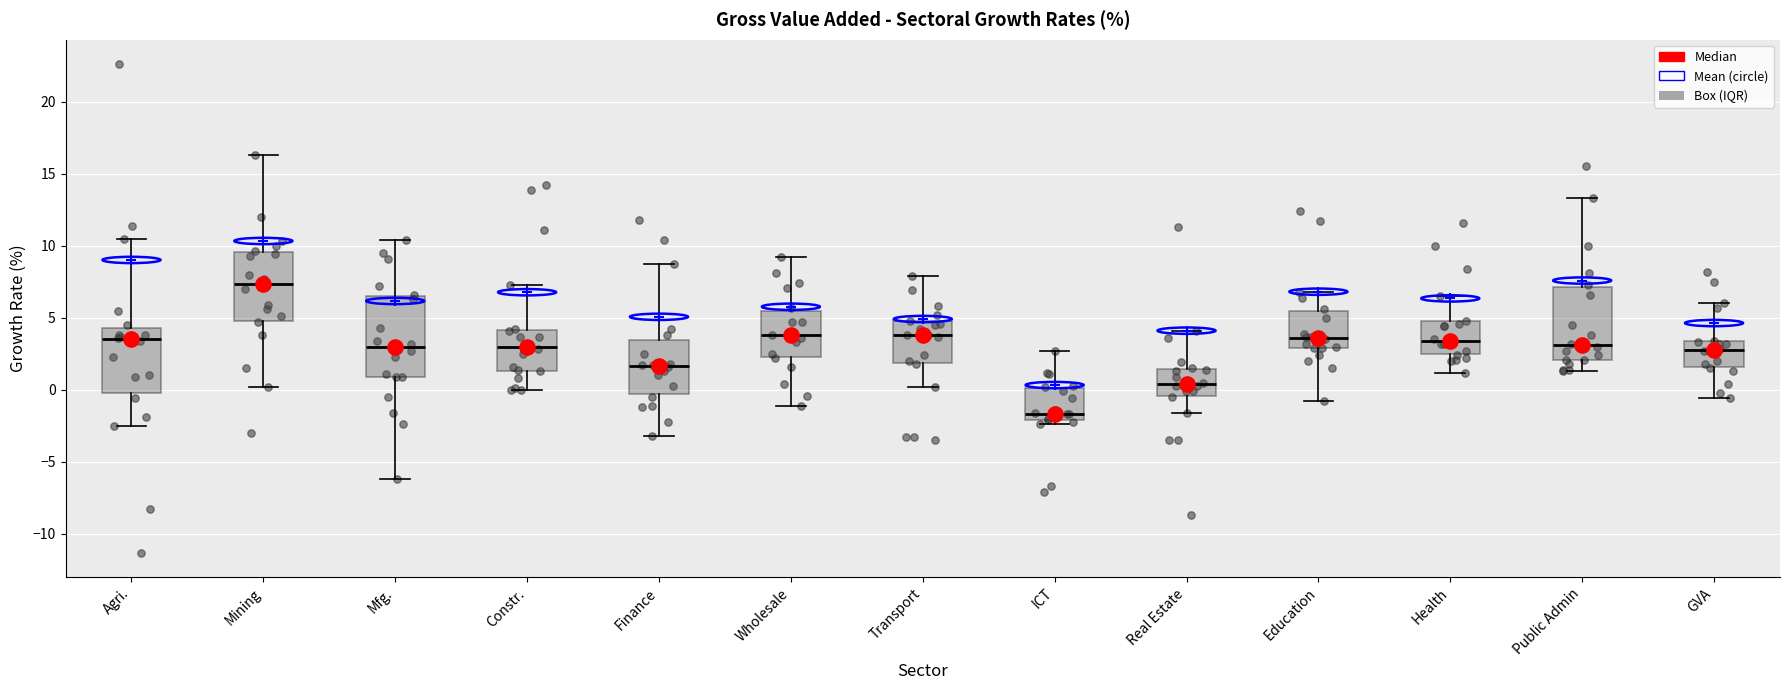

Reading left to right, read every box against the y-axis: the position of its median line, the range the box covers, and the ends of its whiskers. The values are not printed on the chart, so give them approximately, as read against the axis.

Agri.: median 3.5, box 0.0 to 4.5, whiskers -2.5 to 10.5
Mining: median 7.5, box 5.0 to 9.5, whiskers 0.0 to 16.5
Mfg.: median 3.0, box 1.0 to 6.5, whiskers -6.0 to 10.5
Constr.: median 3.0, box 1.5 to 4.0, whiskers 0.0 to 7.5
Finance: median 1.5, box -0.5 to 3.5, whiskers -3.0 to 8.5
Wholesale: median 4.0, box 2.5 to 5.5, whiskers -1.0 to 9.0
Transport: median 4.0, box 2.0 to 5.0, whiskers 0.0 to 8.0
ICT: median -1.5, box -2.0 to 0.0, whiskers -2.5 to 2.5
Real Estate: median 0.5, box -0.5 to 1.5, whiskers -1.5 to 4.0
Education: median 3.5, box 3.0 to 5.5, whiskers -1.0 to 7.0
Health: median 3.5, box 2.5 to 5.0, whiskers 1.0 to 6.5
Public Admin: median 3.0, box 2.0 to 7.0, whiskers 1.5 to 13.5
GVA: median 3.0, box 1.5 to 3.5, whiskers -0.5 to 6.0